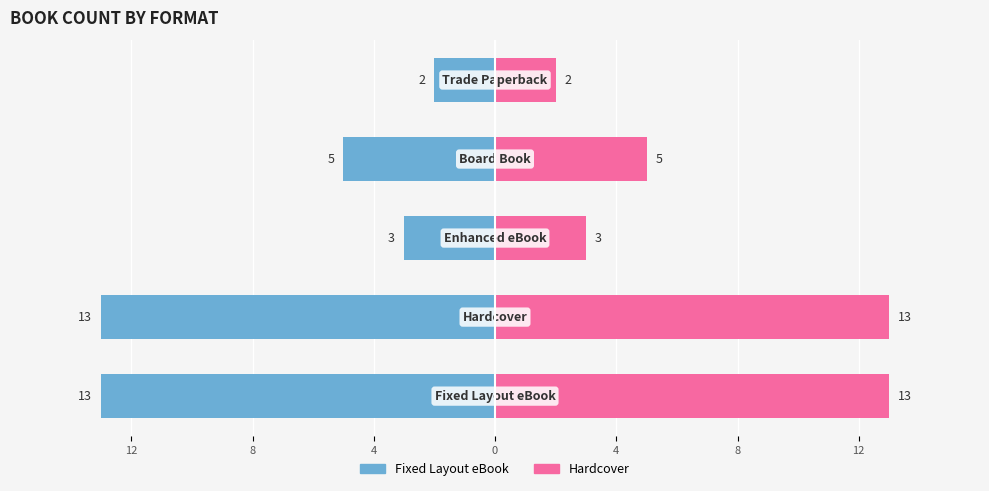

Reading right to left, transcribe all the data shown in this chart.

Fixed Layout eBook: 4=-2	0=-5	4=-3	8=-13	12=-13
Hardcover: 4=2	0=5	4=3	8=13	12=13